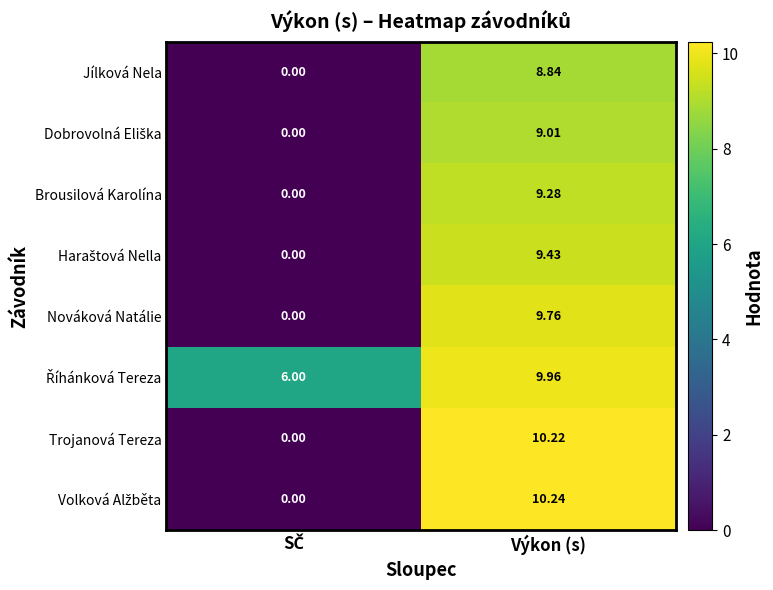

How many data points does each series have?

2